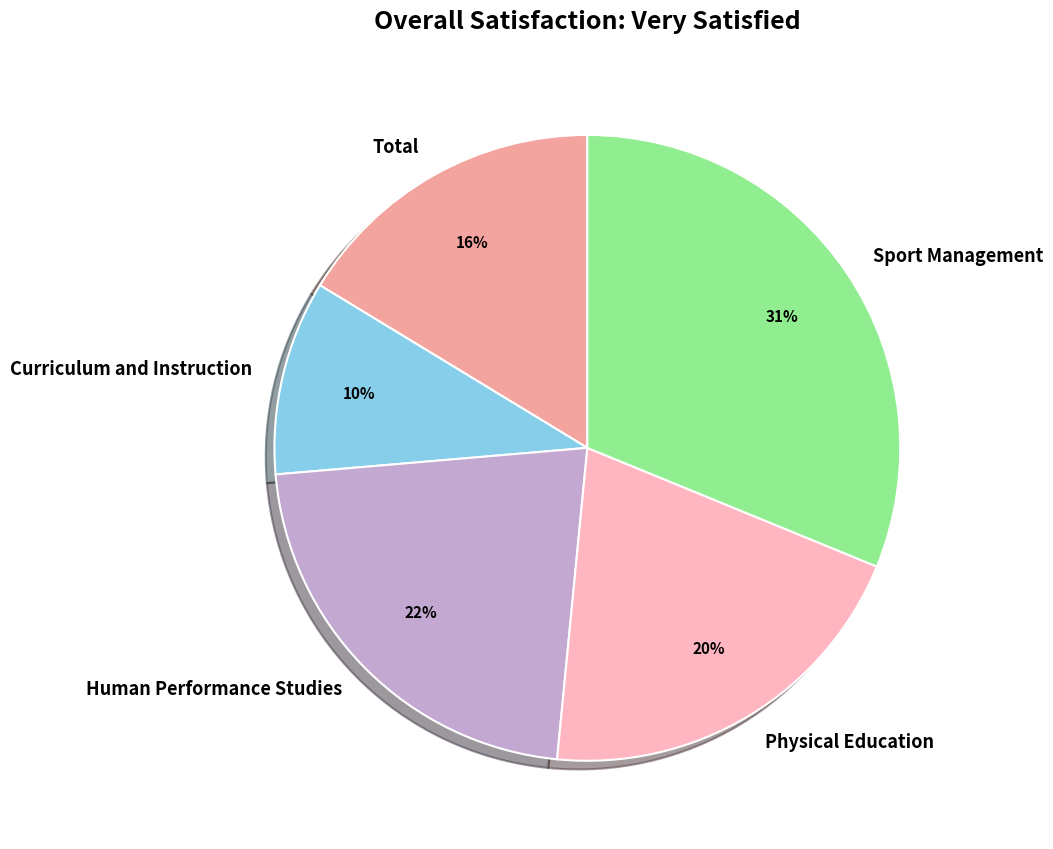

Is there any slice that represents more than half of the pie?

No